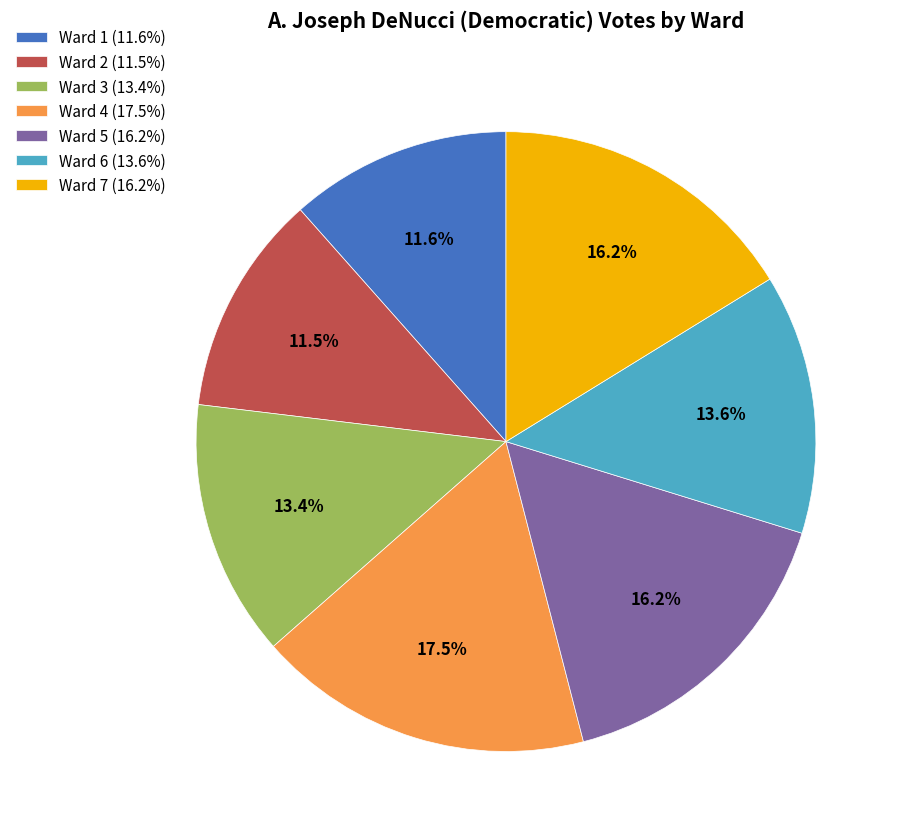

Does any single category account for the majority?

No